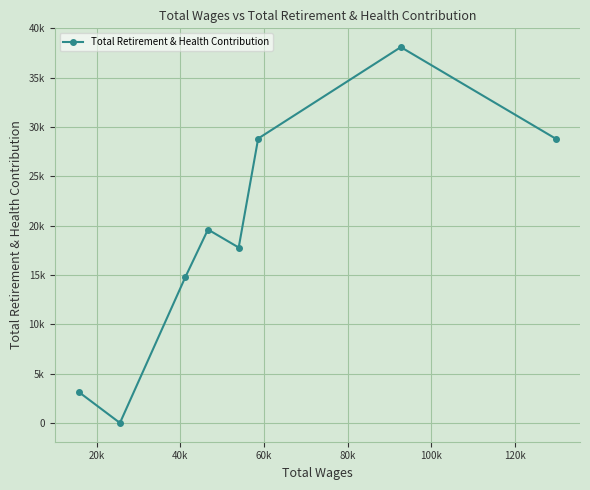

Count the number of categories in the chart.

8